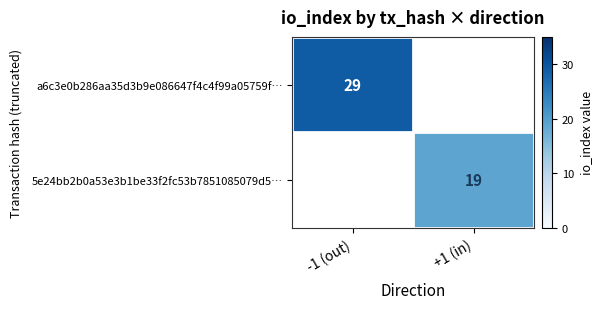

The value of a6c3e0b286aa35d3b9e086647f4c4f99a05759f… at -1 (out) is 17. True or false?

False